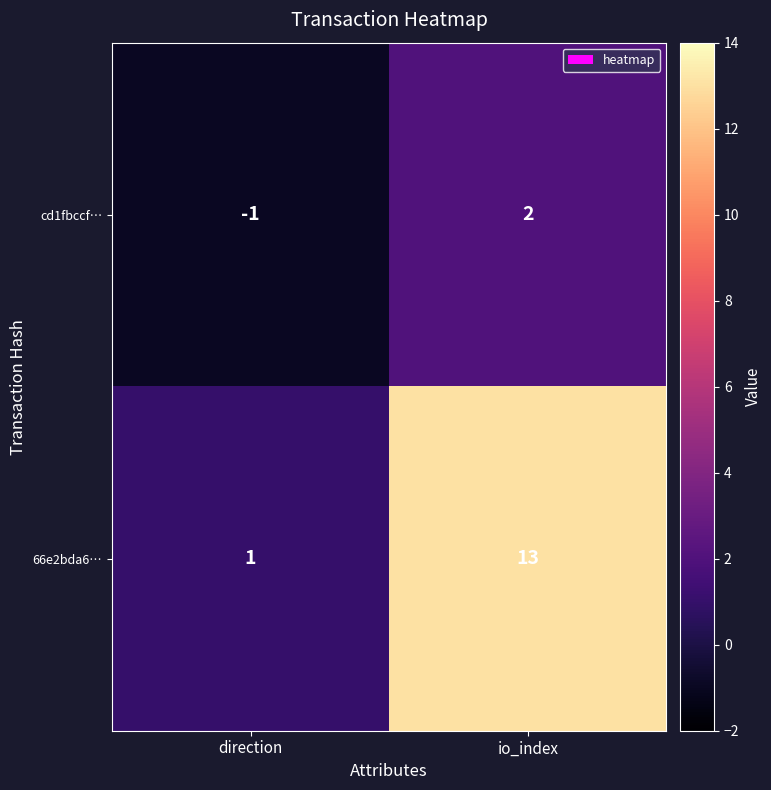

What is the difference between the highest and lowest values at io_index?

11